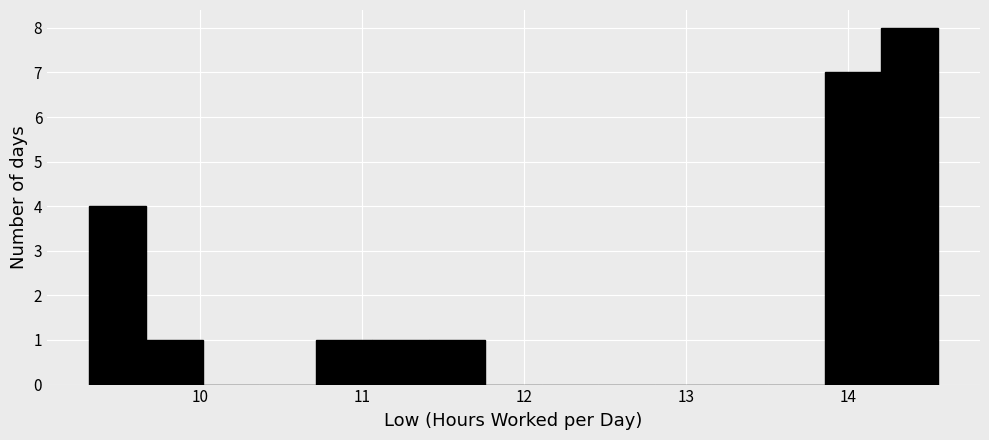

Read against the x-axis, roughly where is the centre of the tallest bar?

14.4